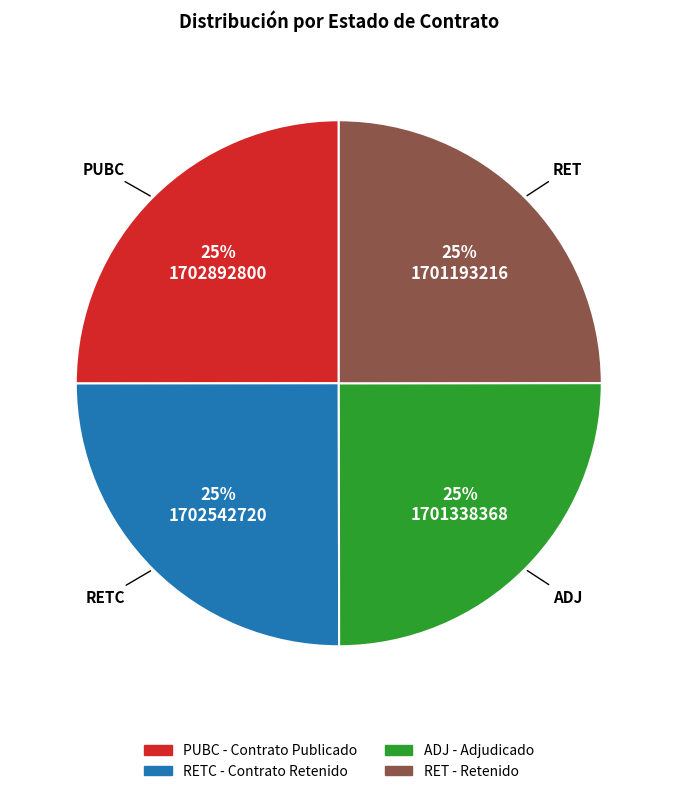

Approximately how many times larger is the value at PUBC compared to RET?

1.0